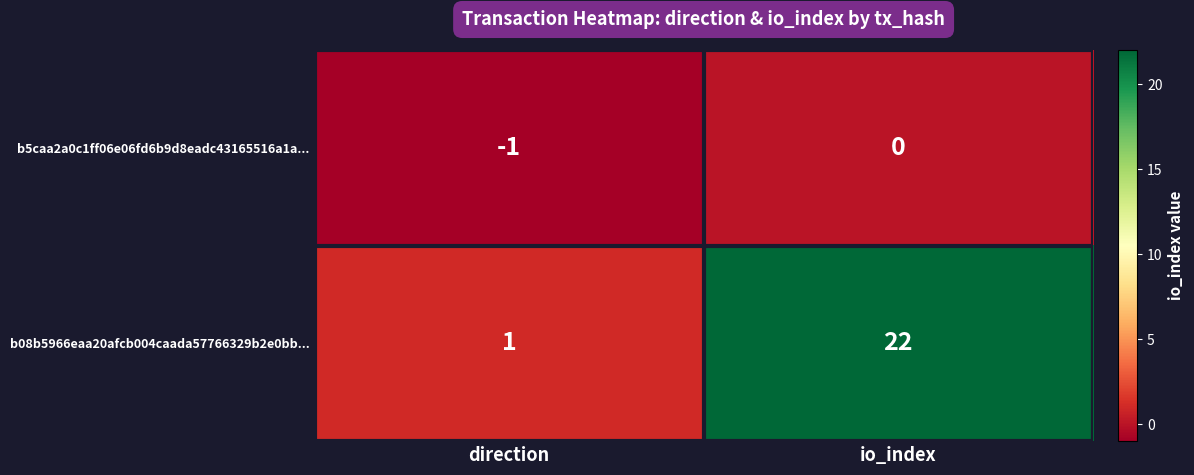

Reading left to right, extract all data points from this chart.

b5caa2a0c1ff06e06fd6b9d8eadc43165516a1a...: -1	0
b08b5966eaa20afcb004caada57766329b2e0bb...: 1	22